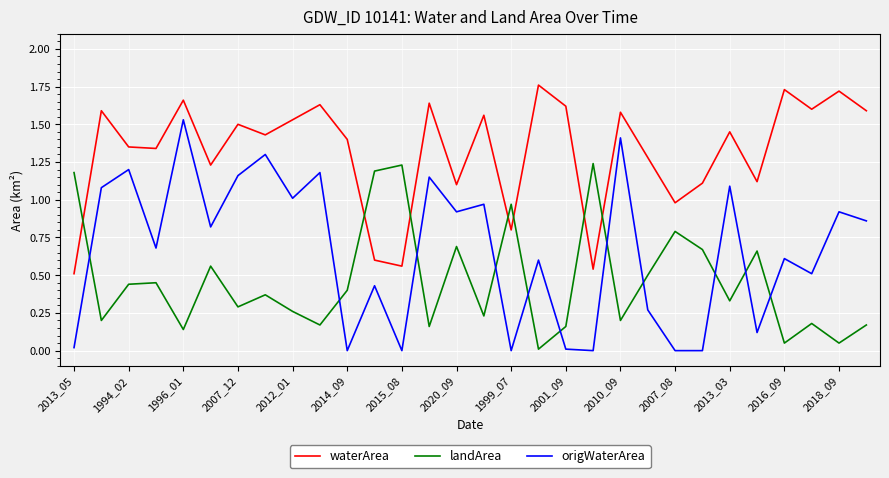

True or false: waterArea has more than 0 interior local peaks.

True